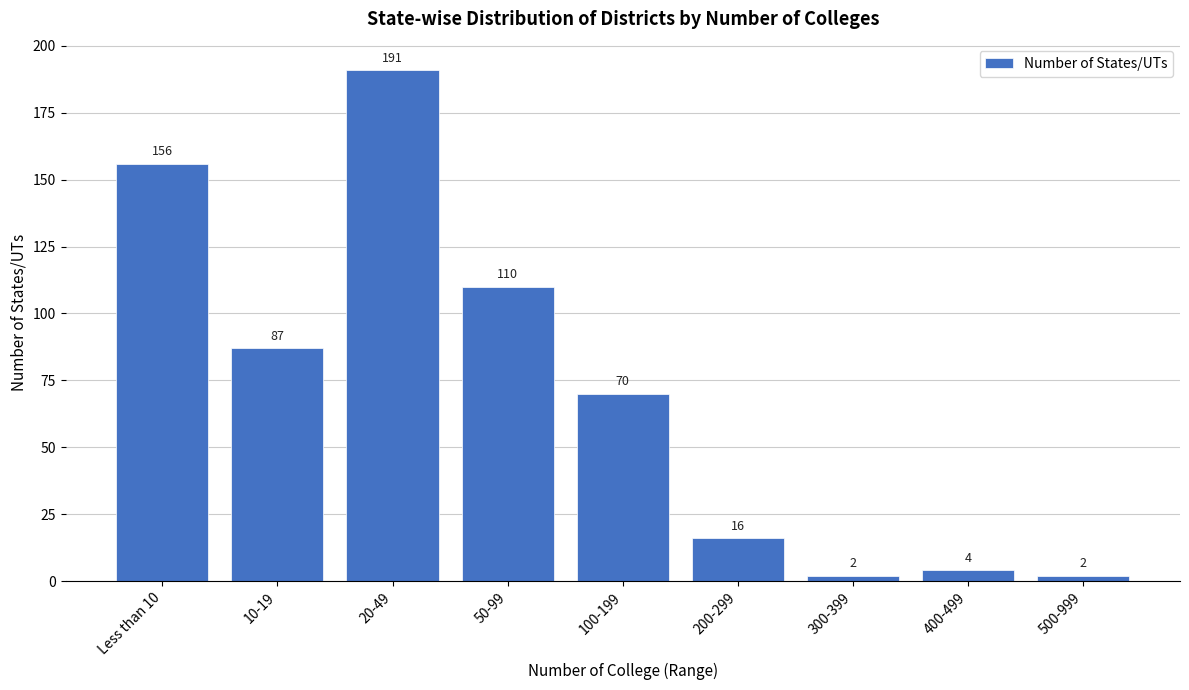

Reading left to right, list all the values displayed in this chart.

156	87	191	110	70	16	2	4	2